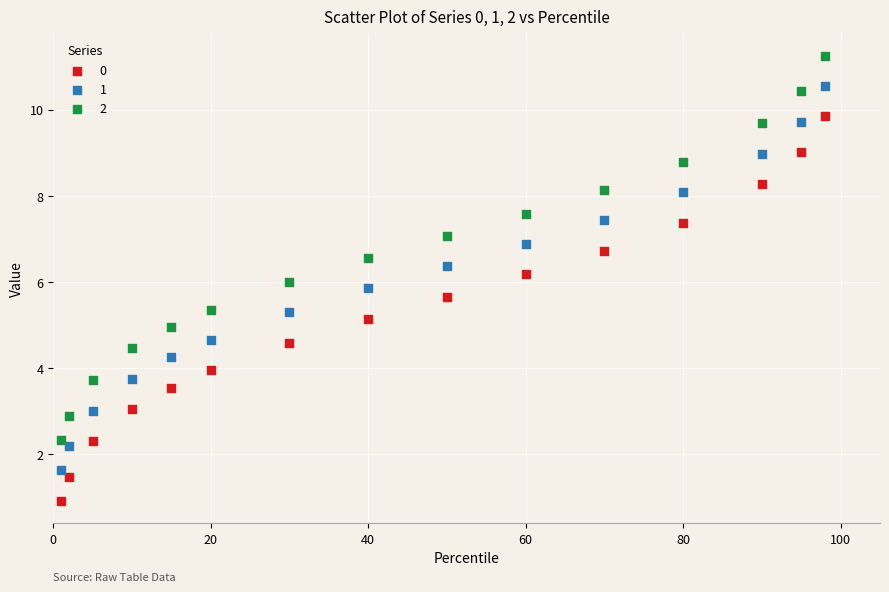

Across all data points, what is the range of X values (max minus min)?

97.0